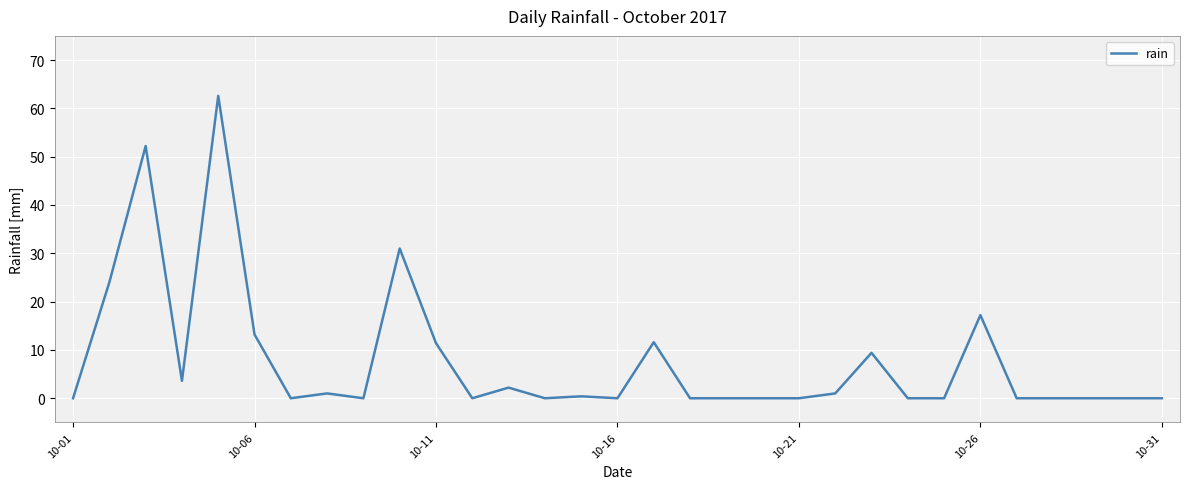

What is the difference between the maximum and minimum values?

62.6